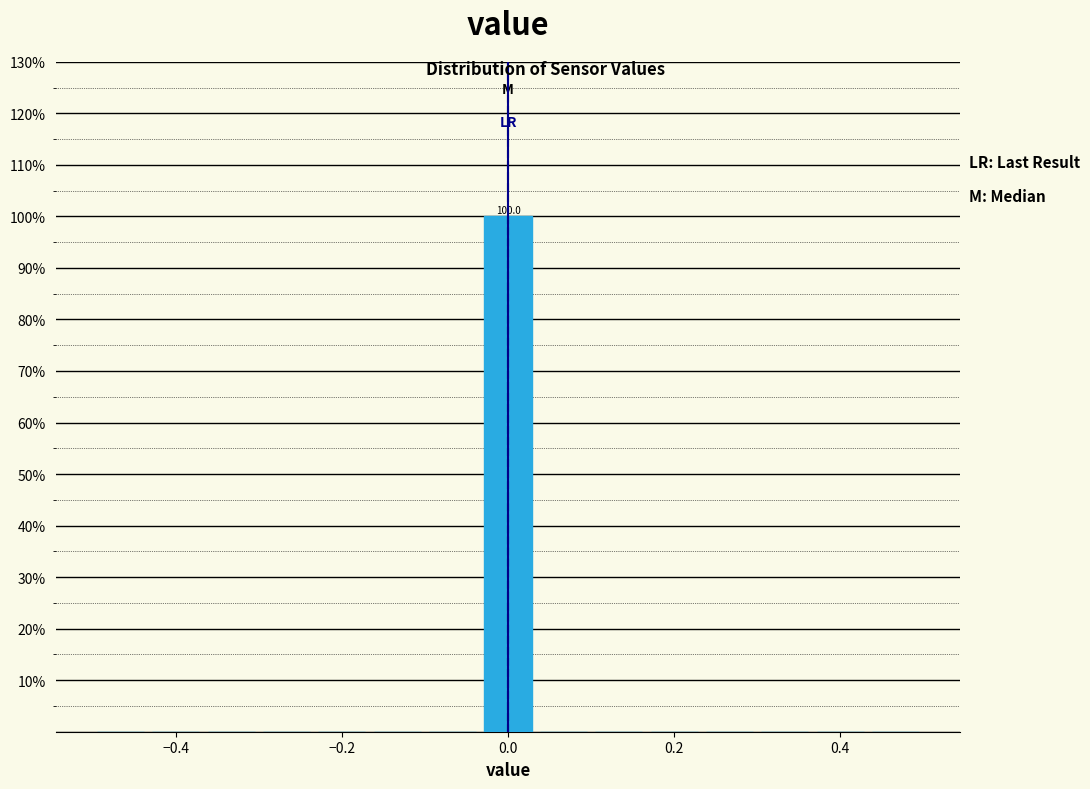

Around what value on the x-axis is the tallest bar? Give the approximate position of its centre, as read against the axis.

0.00